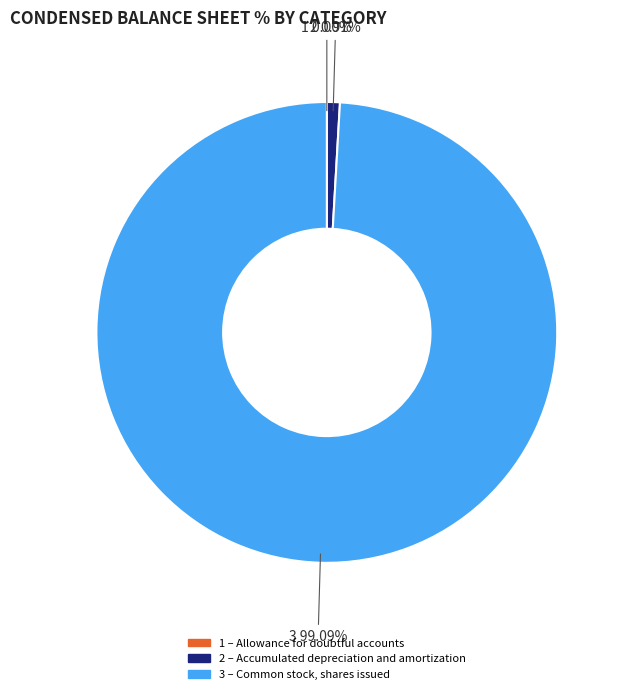

Does any single category account for the majority?

Yes